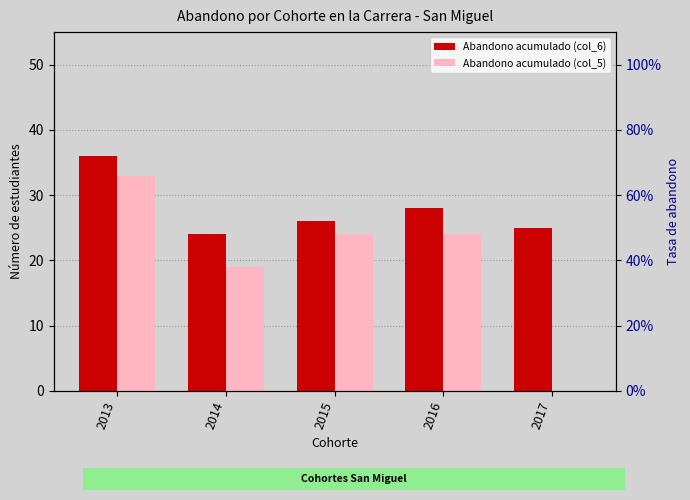

What is the difference between the second highest and minimum values in the Abandono acumulado (col_6) series?

4.0